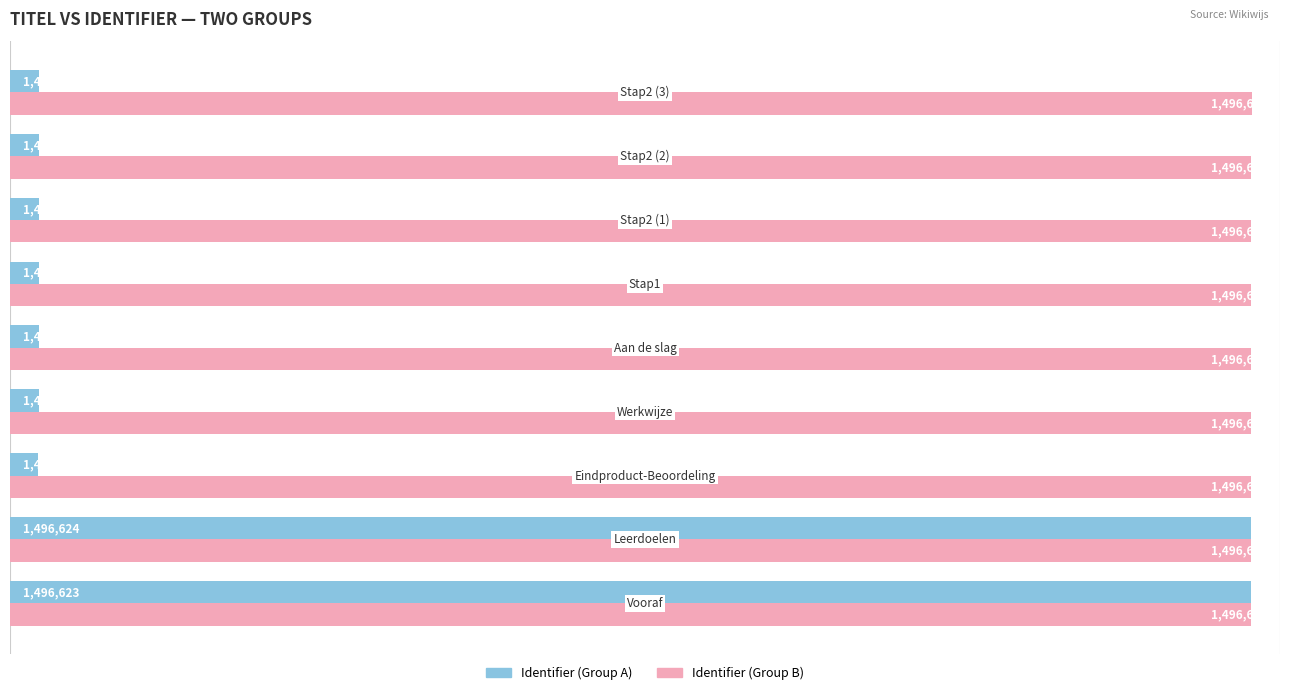

Which series has the largest range (max minus min)?

Identifier (Group A)